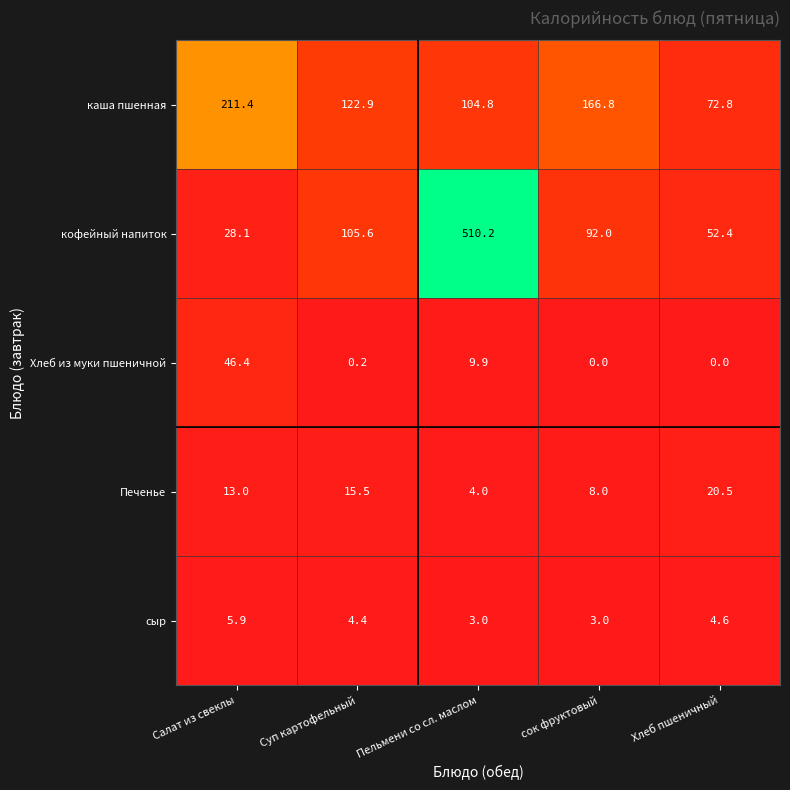

Which series has the largest total across all categories?

кофейный напиток